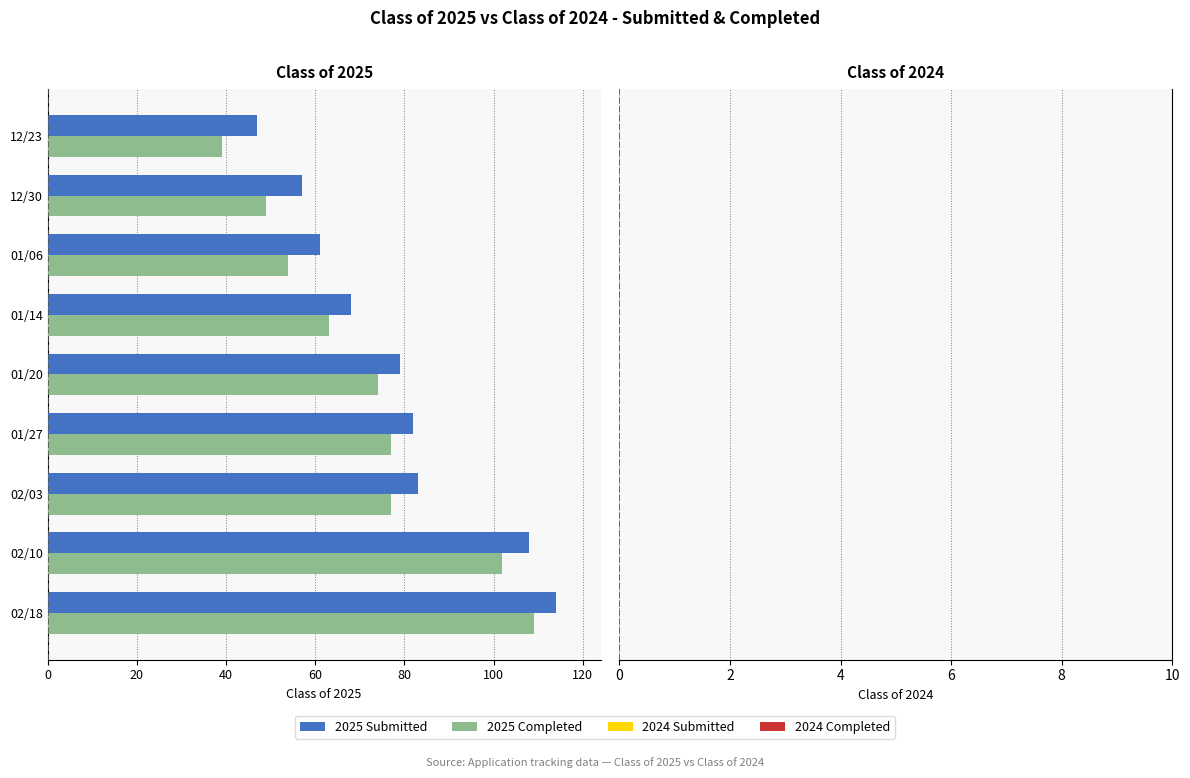

How many bars are there in each group?

4